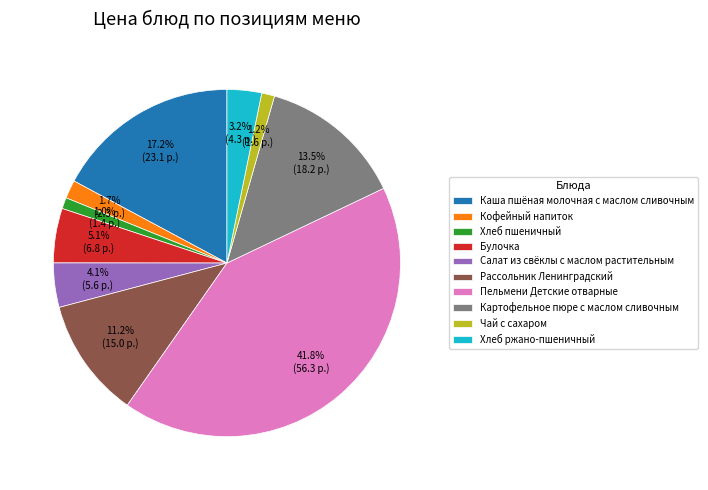

Count the number of slices in the pie.

10